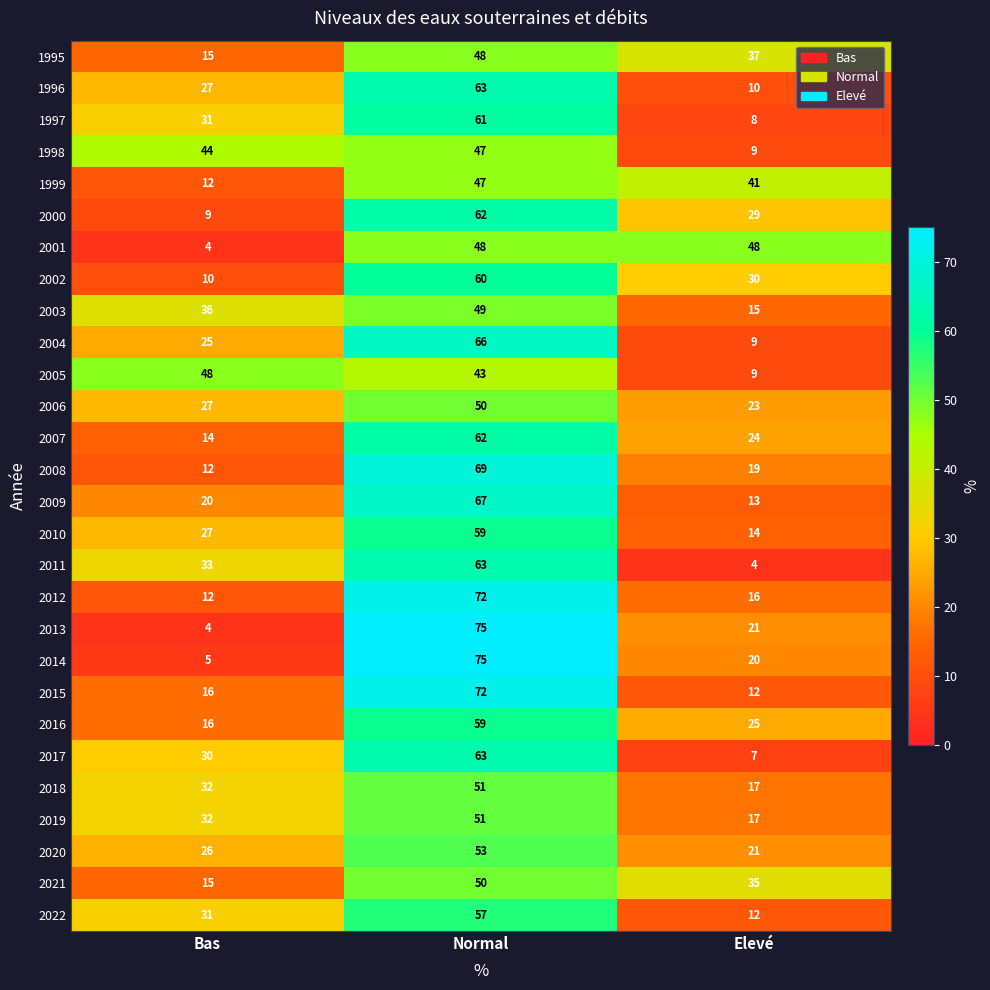

What is the maximum value for 2003?

49